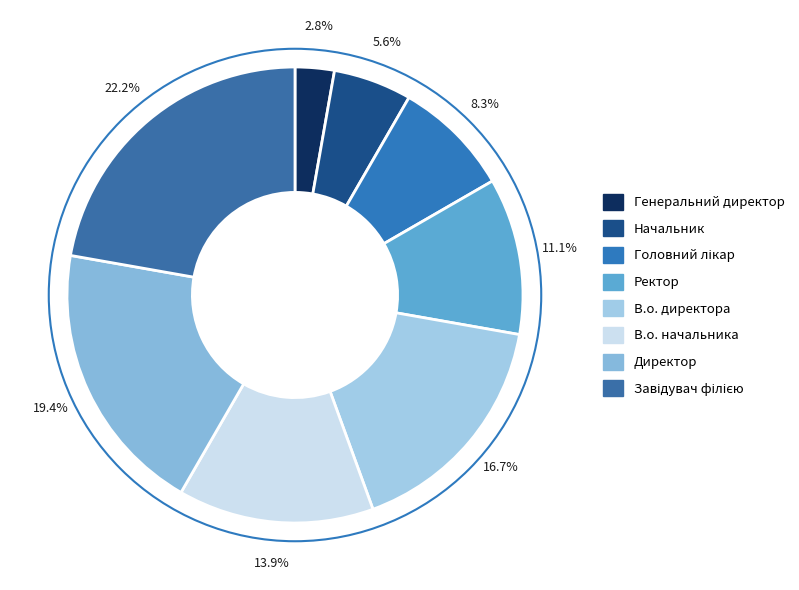

How many segments does this pie chart have?

8